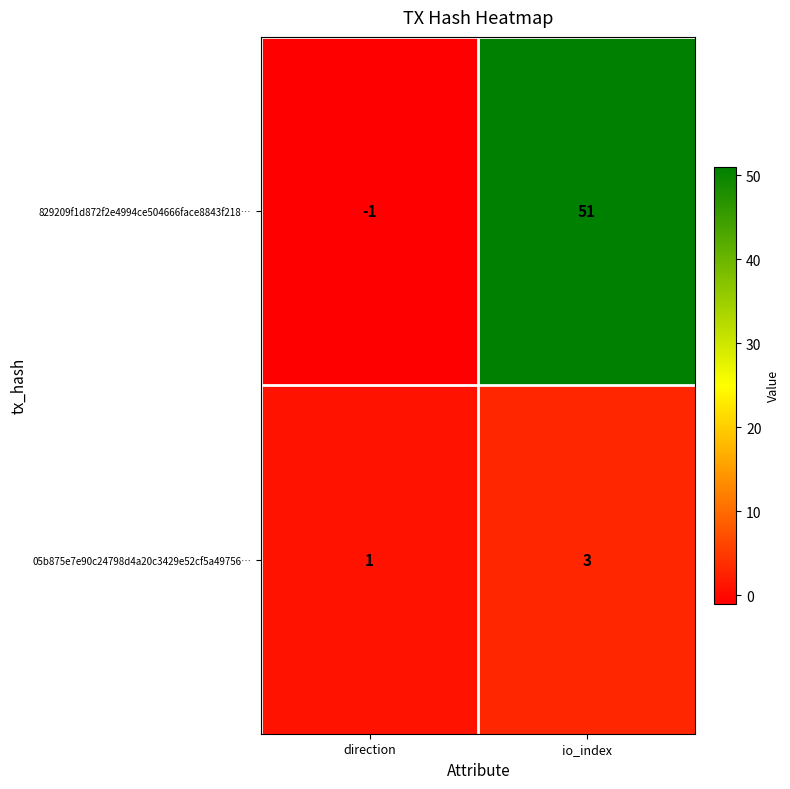

What is the smallest value displayed?

-1